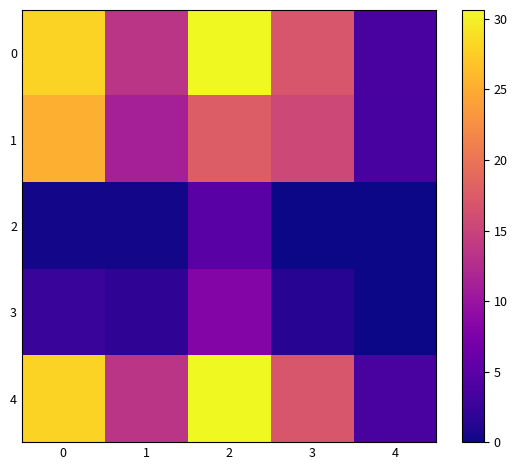

How many data points does each series have?

5